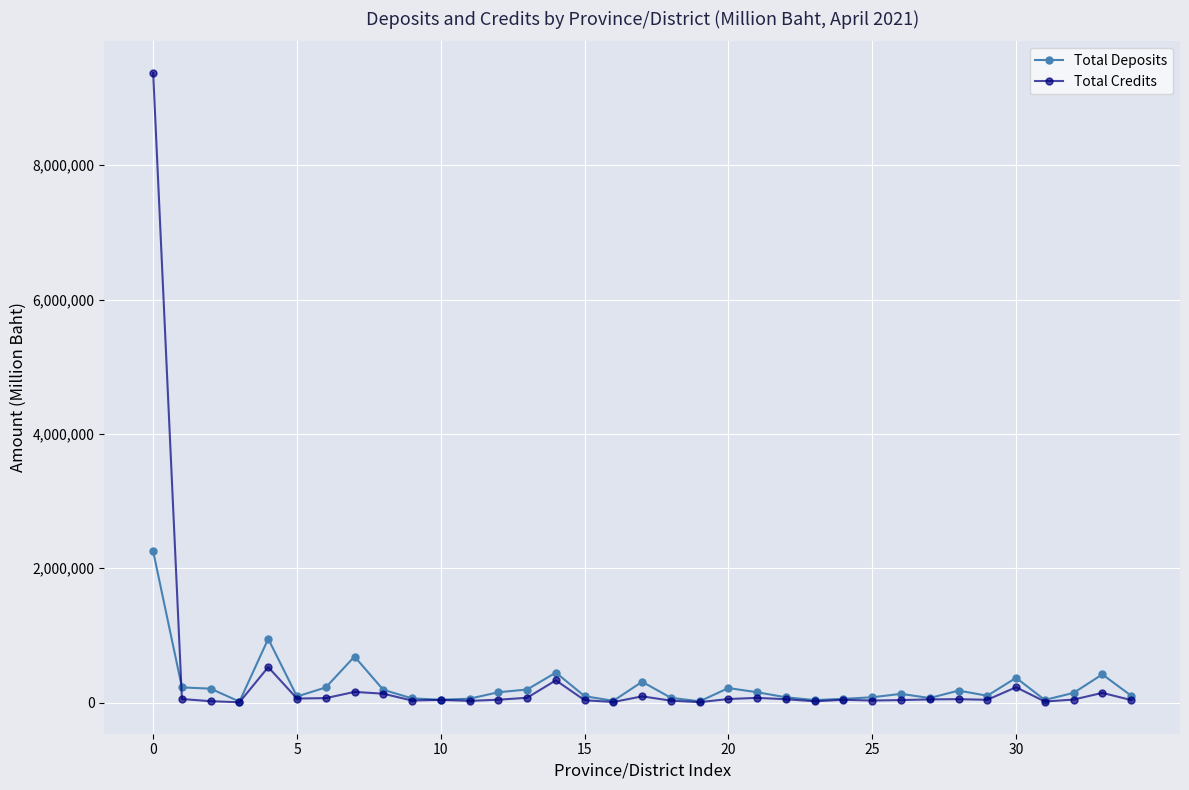

Rank the series by their maximum value, from lowest to highest.

Total Deposits, Total Credits